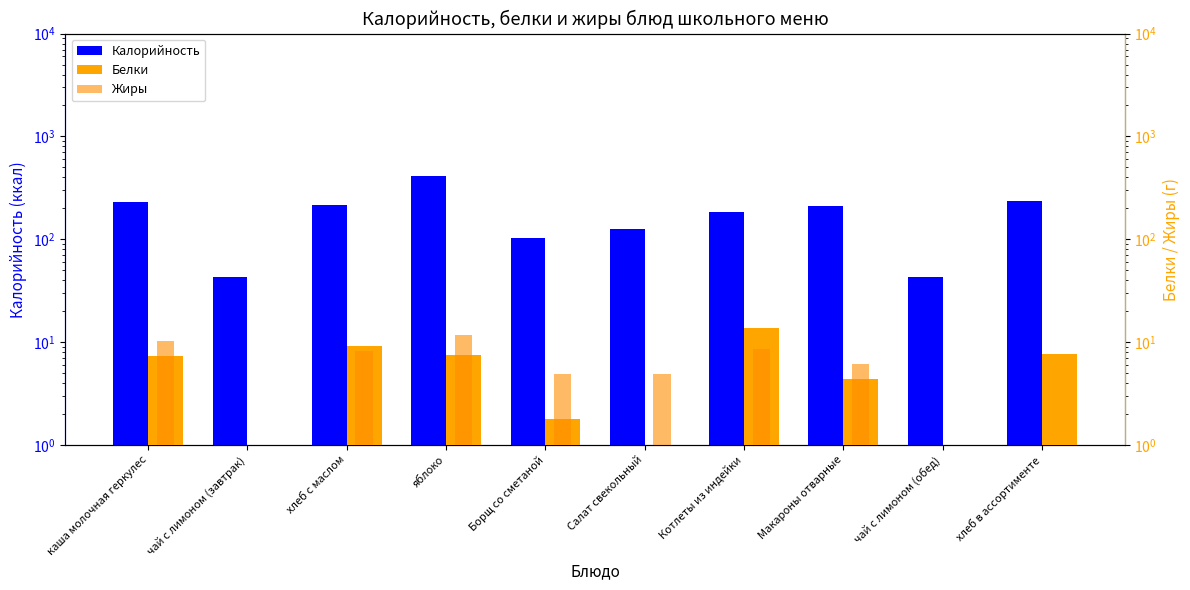

Does the chart contain stacked bars?

No